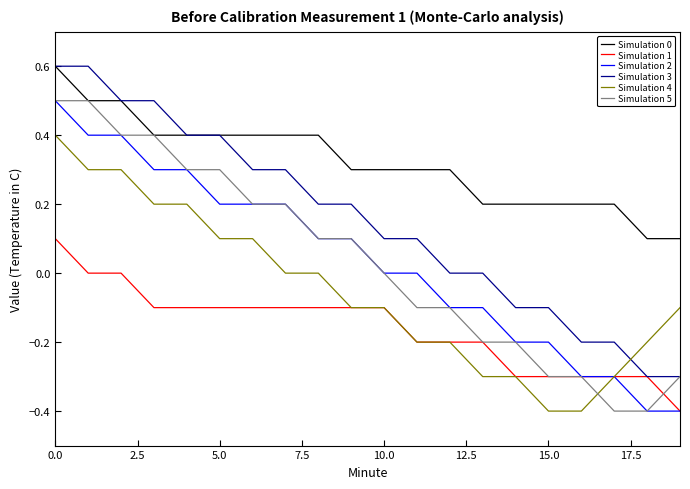

What is the maximum value shown in the chart?

0.6